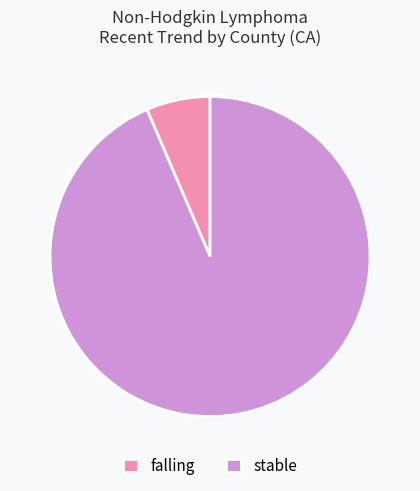

What is the smallest slice in the pie chart?

falling